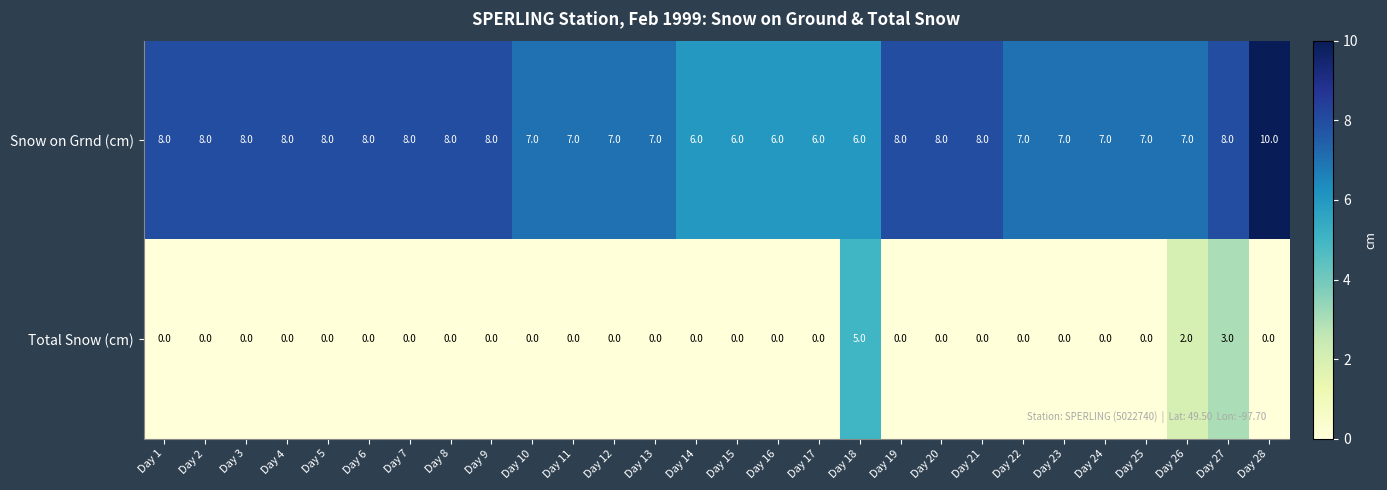

The value of Total Snow (cm) at Day 27 is 2. True or false?

False